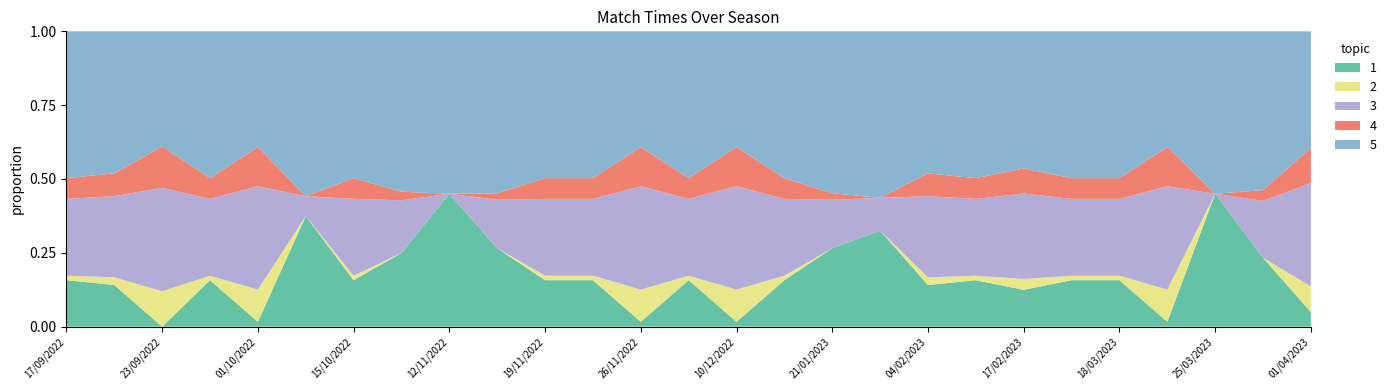

Reading right to left, what are all the values shown in this chart?

22.0	20.3	18.3	22.3	21.0	21.0	21.3	21.0	21.1	19.4	20.0	21.0	22.3	21.0	22.3	21.0	21.0	20.0	18.3	20.1	21.0	19.0	22.3	21.0	22.4	21.1	21.0